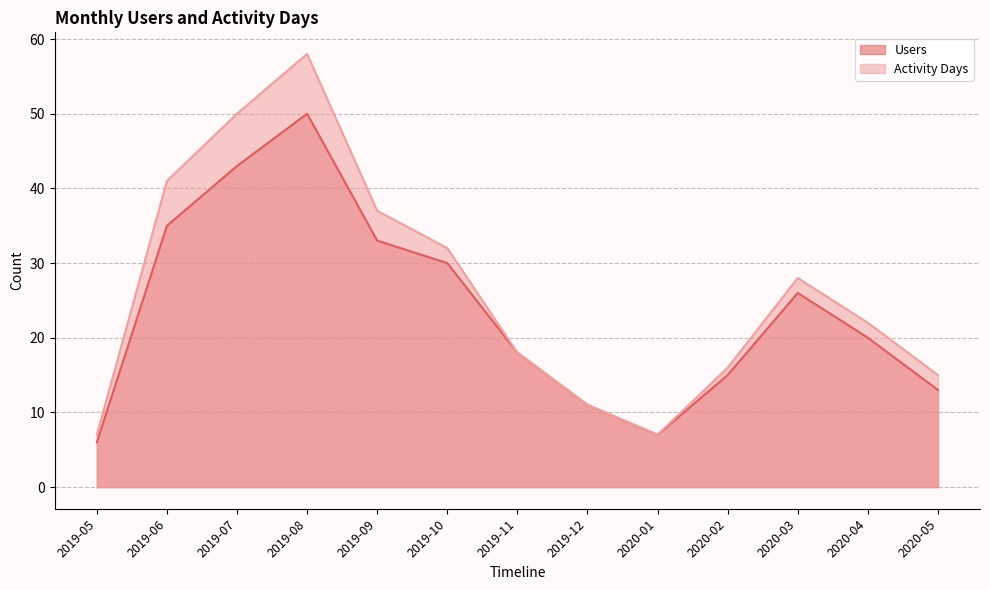

What are all the series names shown in the legend?

Users, Activity Days